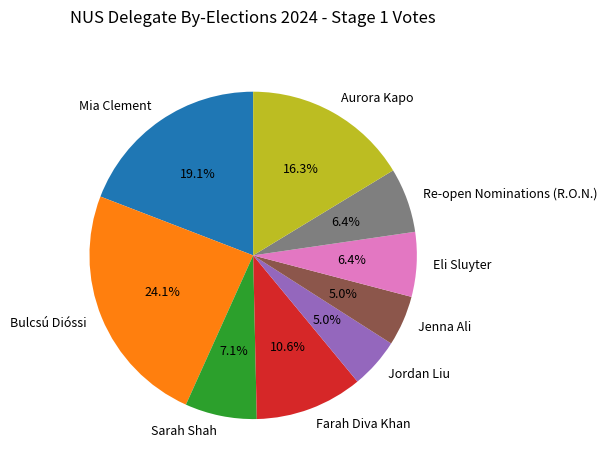

Is there any slice that represents more than half of the pie?

No